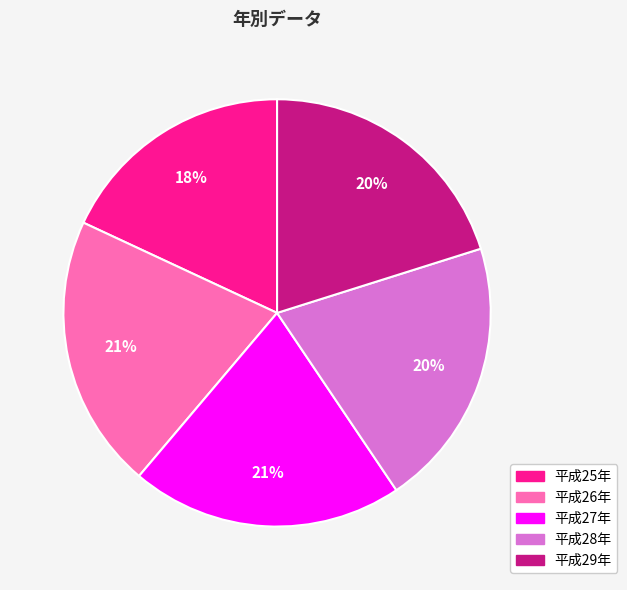

Which has a higher value, 平成29年 or 平成25年?

平成29年